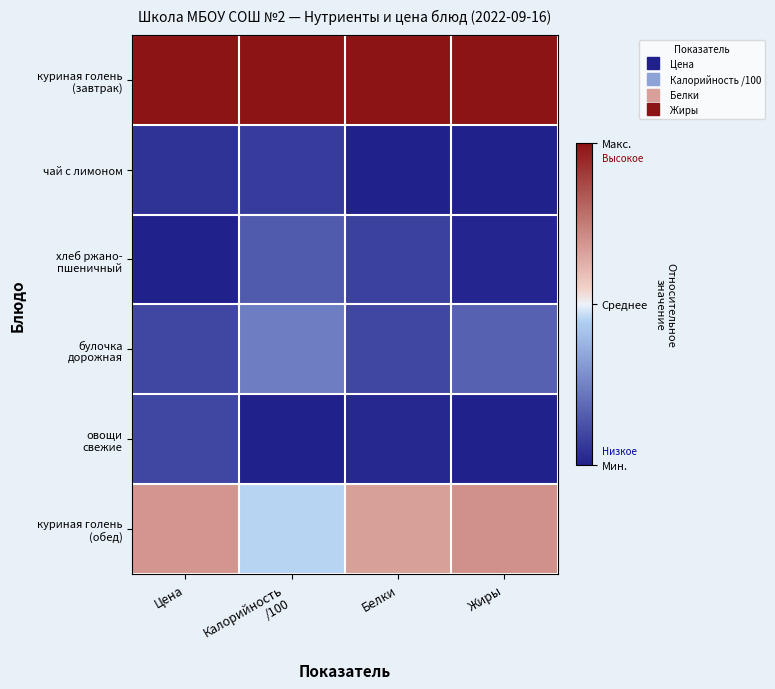

What is the smallest value displayed?

-1.0